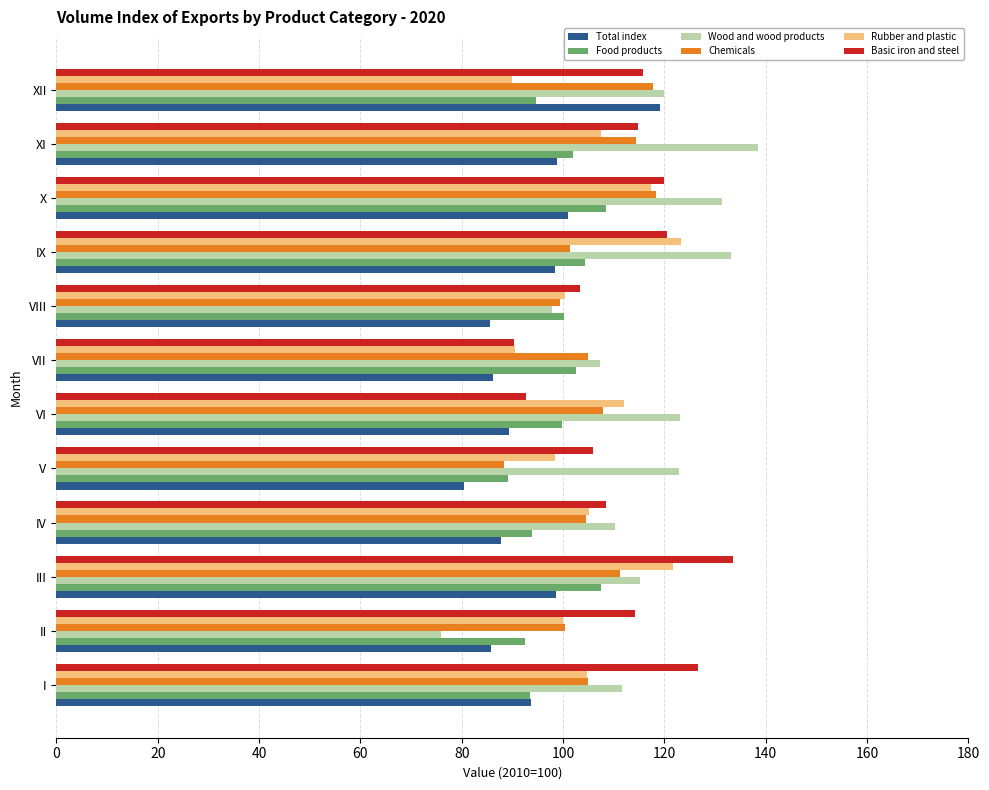

What is the approximate value of Total index at V?

80.5